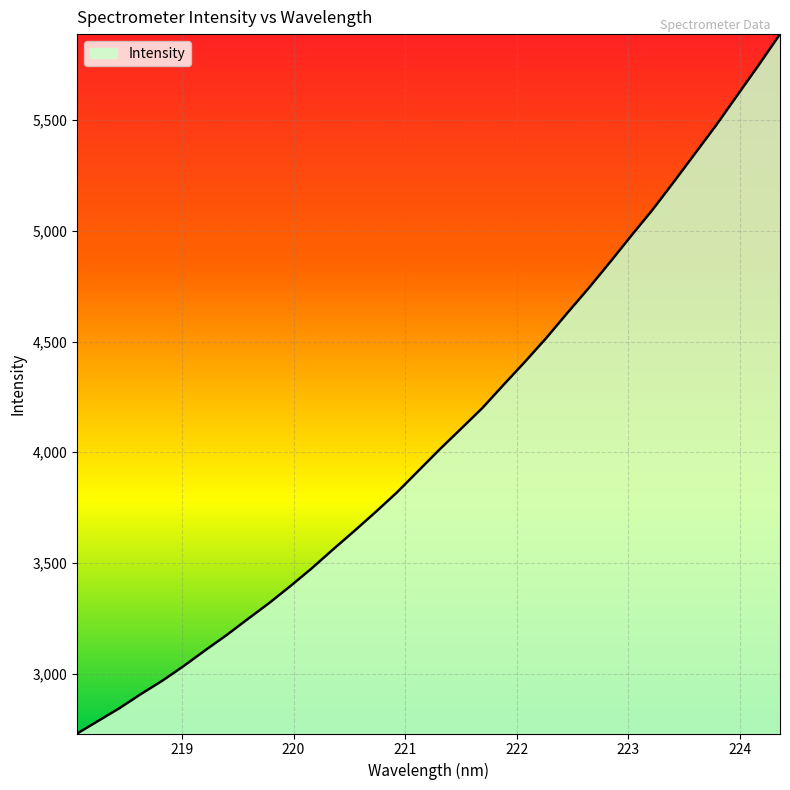

What is the maximum value shown in the chart?

5889.4